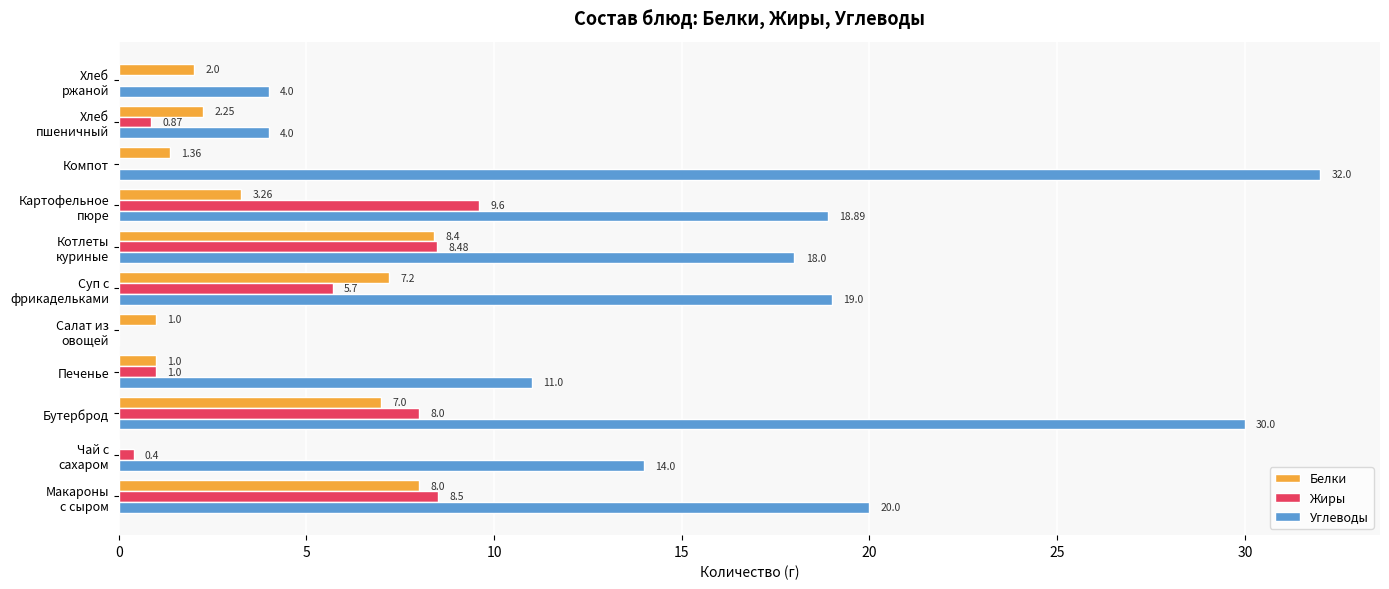

Which category has the highest value in the Углеводы series?

Компот